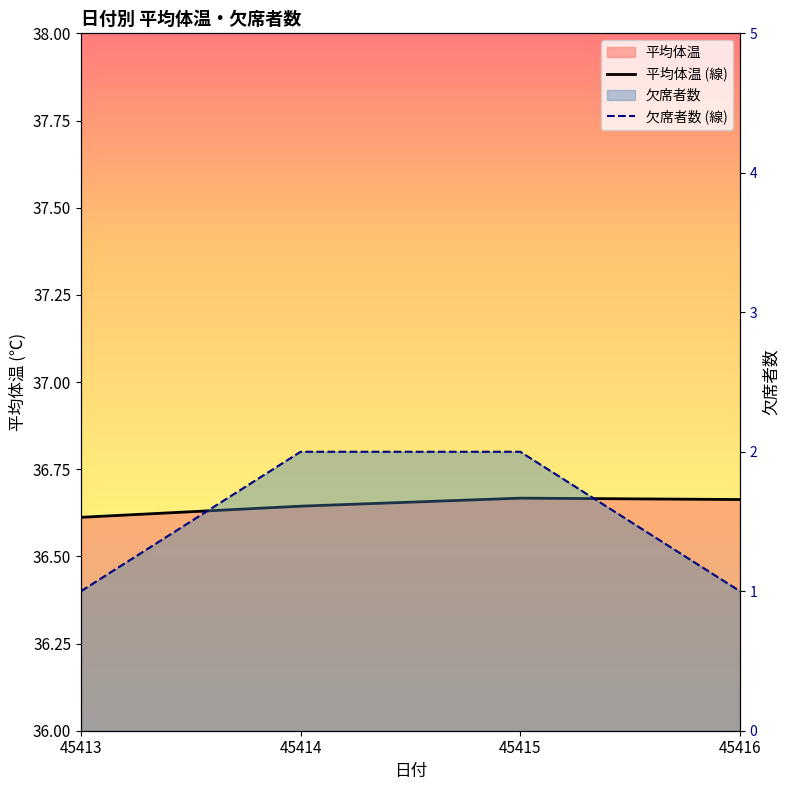

What is the difference between the maximum and minimum values in the 欠席者数 (線) series?

1.0